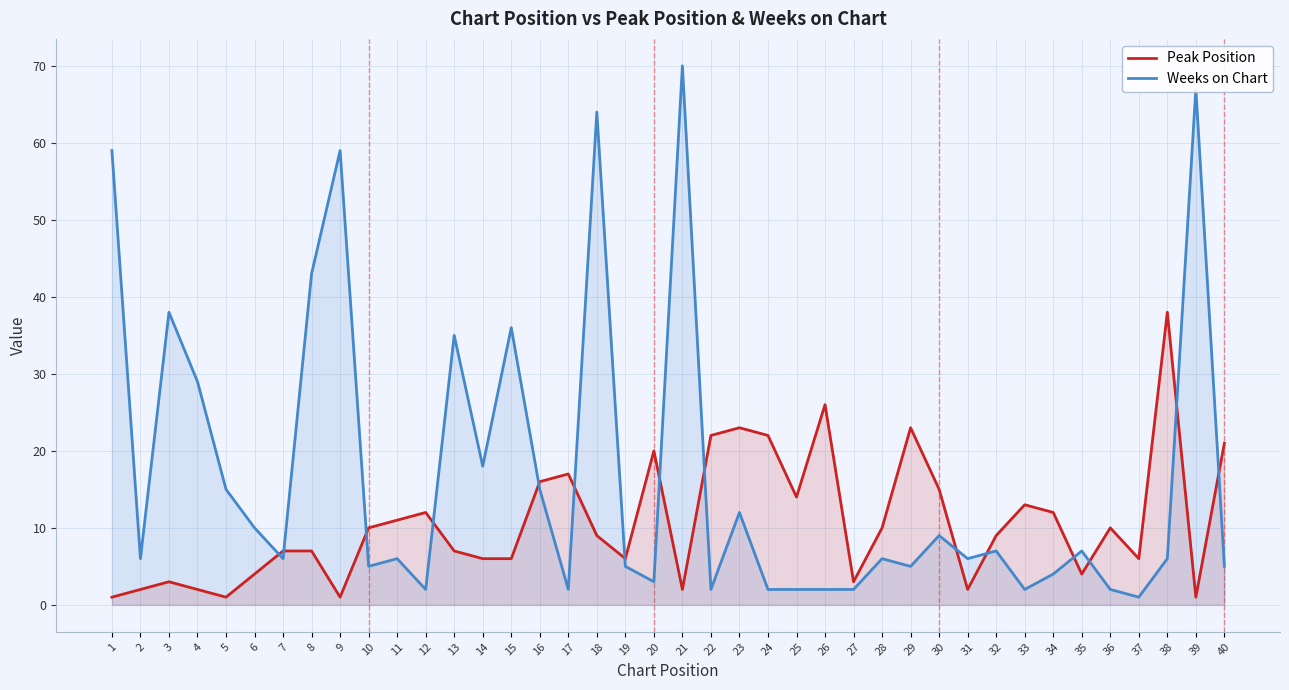

How many times do Peak Position and Weeks on Chart cross each other?

15